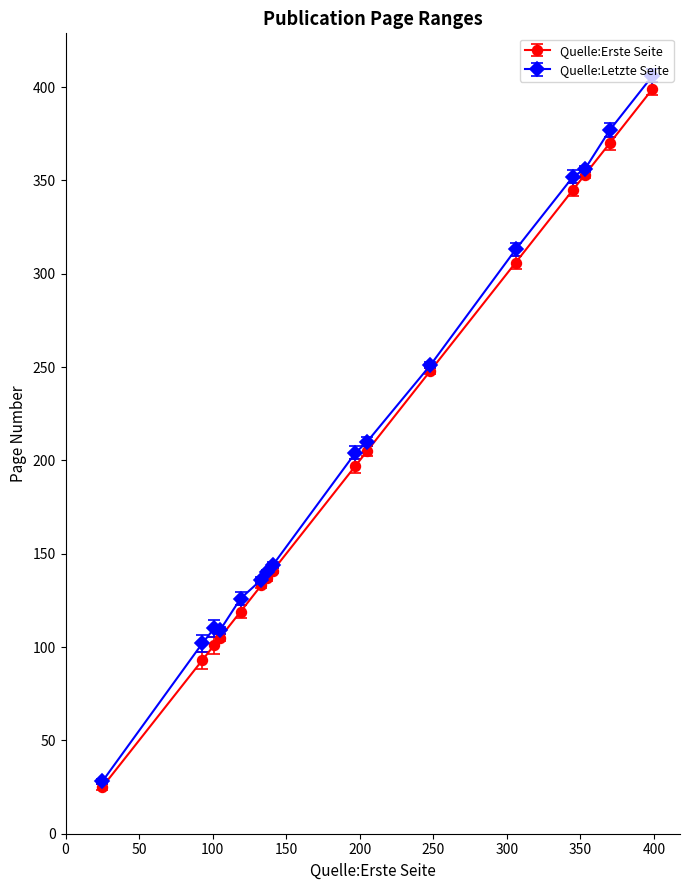

How many lines are shown in the chart?

2